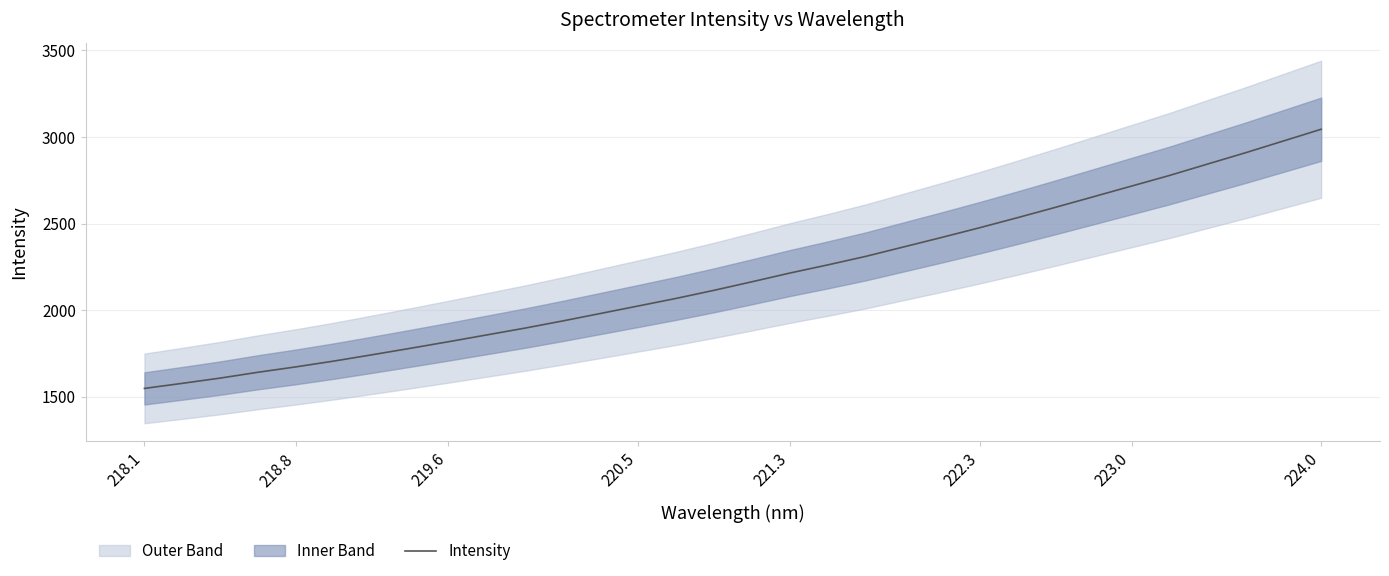

At which label does Intensity reach its peak?

224.0